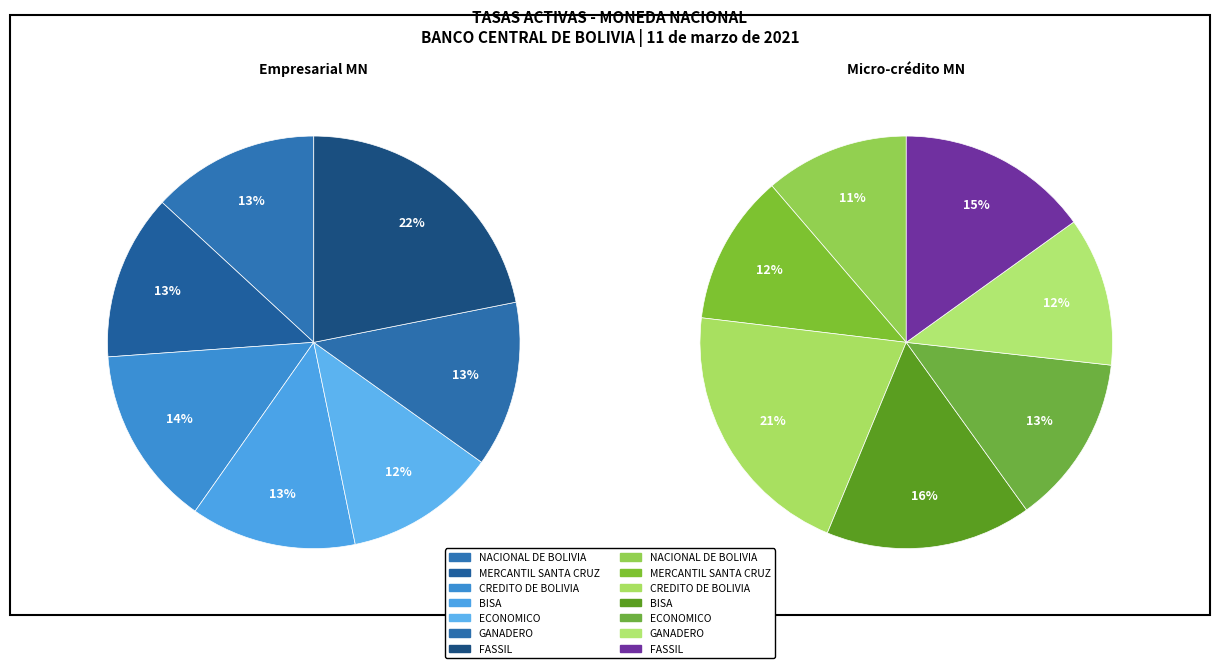

Do 5 and 3 together represent more than half of the pie?

No